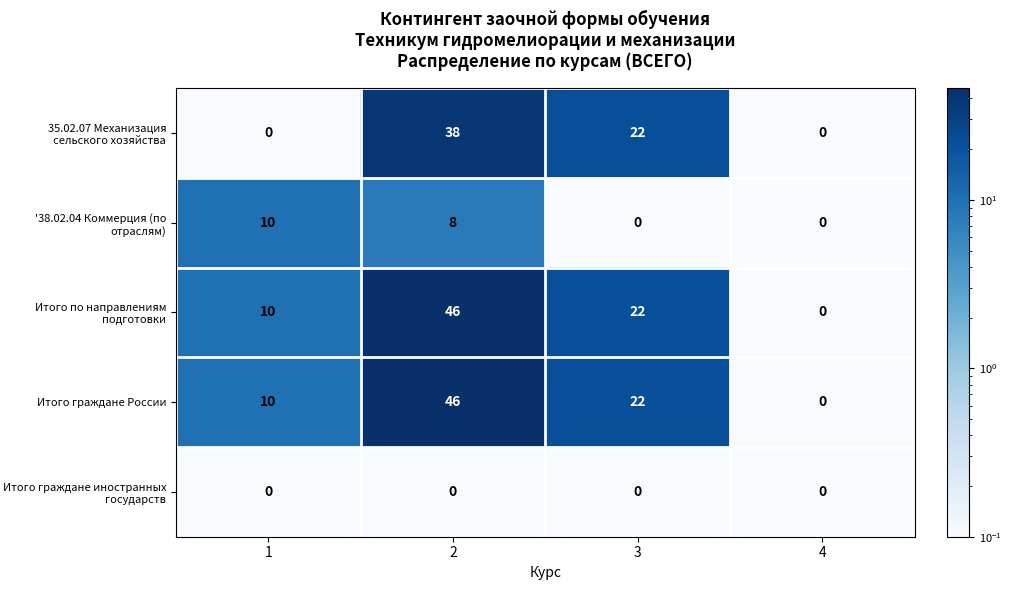

What is the difference between the highest and lowest values at 2?

46